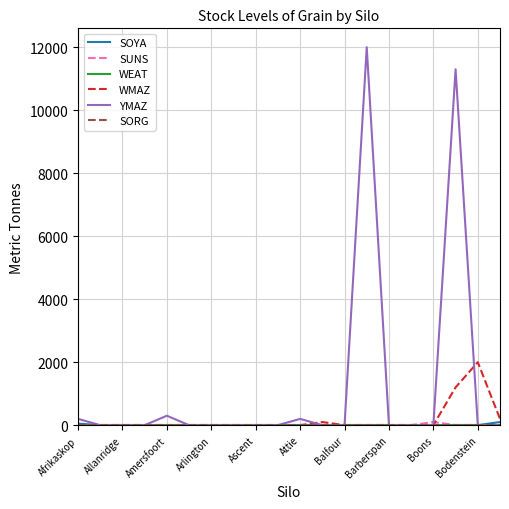

Which series has the largest range (max minus min)?

YMAZ